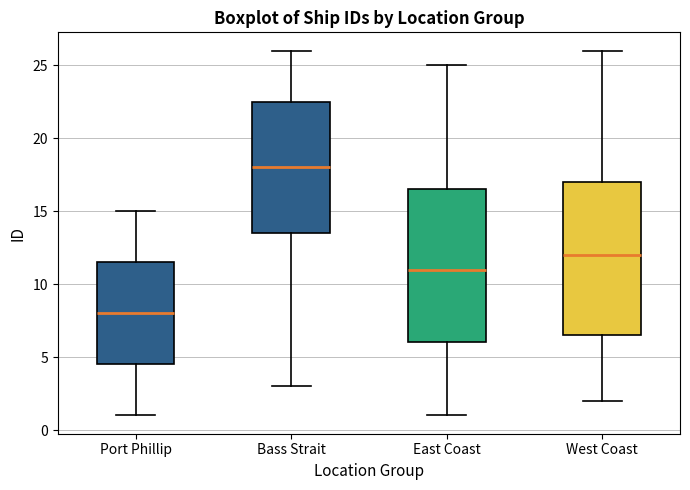

Reading left to right, transcribe this box plot: for each box, give where its median line is, the range the box spans, and where its two whiskers end, as read against the y-axis. The values are not printed on the chart, so give them approximately, as read against the axis.

Port Phillip: median 8.0, box 4.5 to 11.5, whiskers 1.0 to 15.0
Bass Strait: median 18.0, box 13.5 to 22.5, whiskers 3.0 to 26.0
East Coast: median 11.0, box 6.0 to 16.5, whiskers 1.0 to 25.0
West Coast: median 12.0, box 6.5 to 17.0, whiskers 2.0 to 26.0